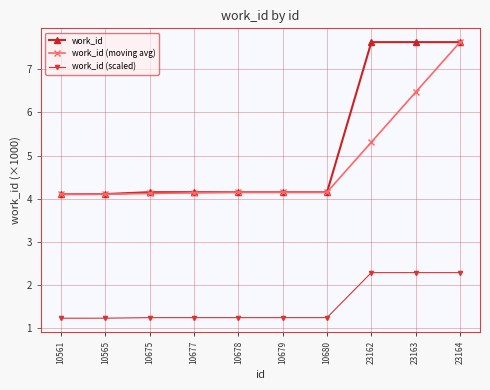

What is the spread (max minus min) of values at 10565?

2.9